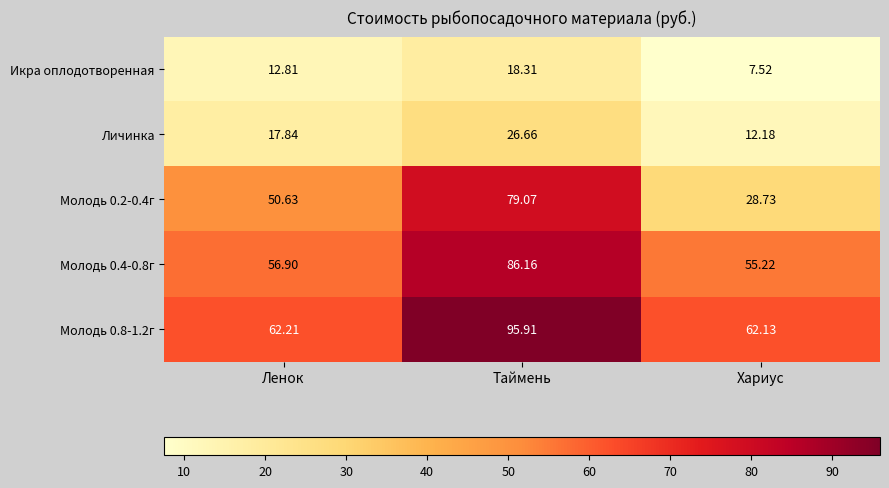

At which category is the sum across all series the highest?

Таймень